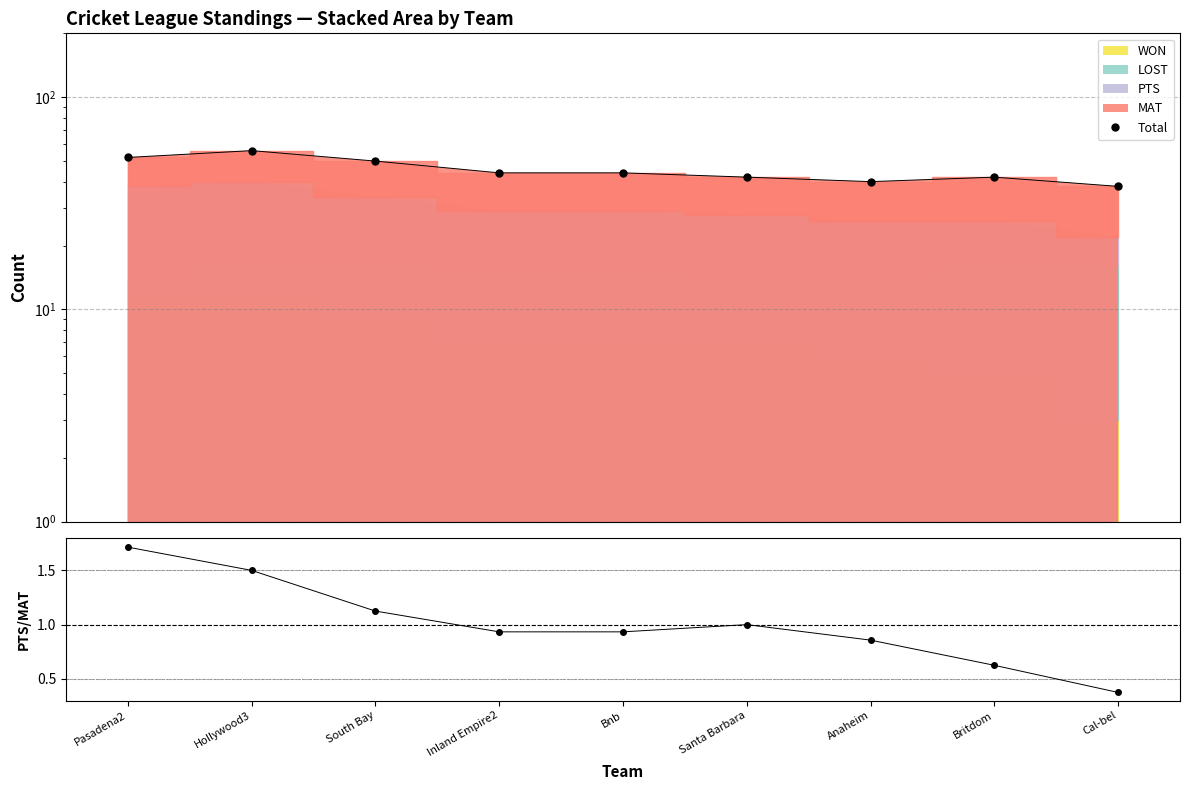

Reading left to right, list all the values displayed in this chart.

Total: 52.0	56.0	50.0	44.0	44.0	42.0	40.0	42.0	38.0
PTS/MAT: 1.7	1.5	1.1	0.9	0.9	1.0	0.9	0.6	0.4